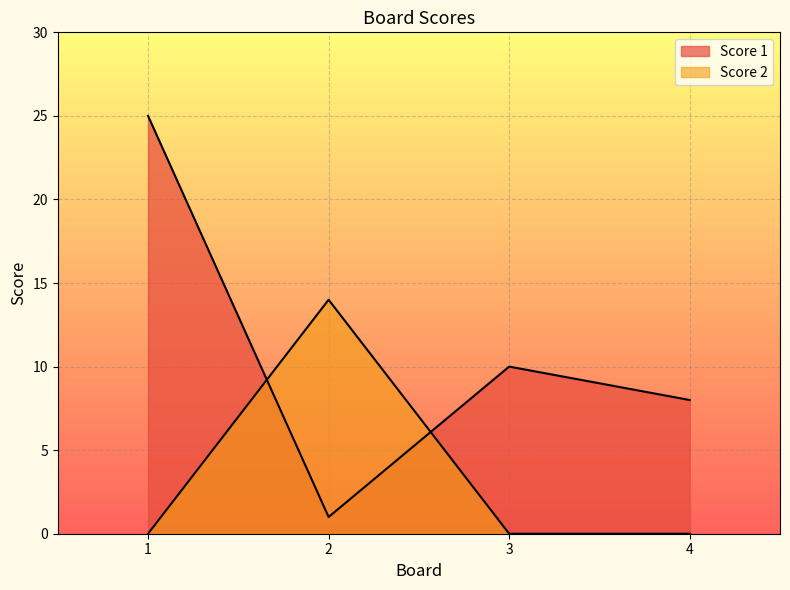

How many series are shown in this chart?

2